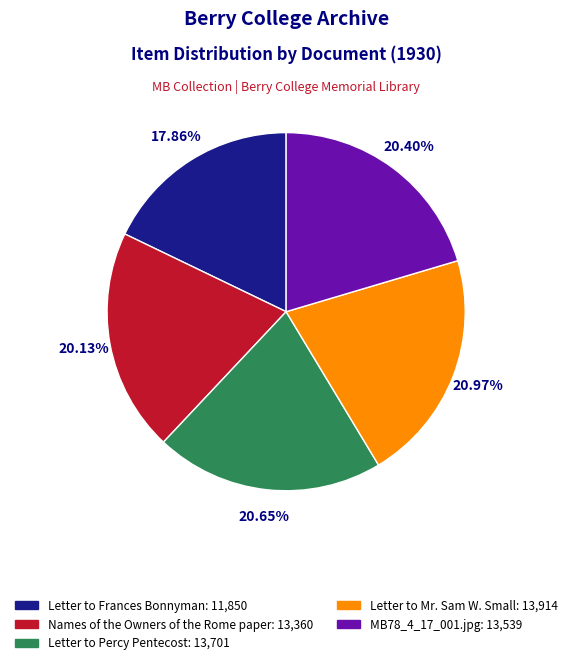

Does any single category account for the majority?

No